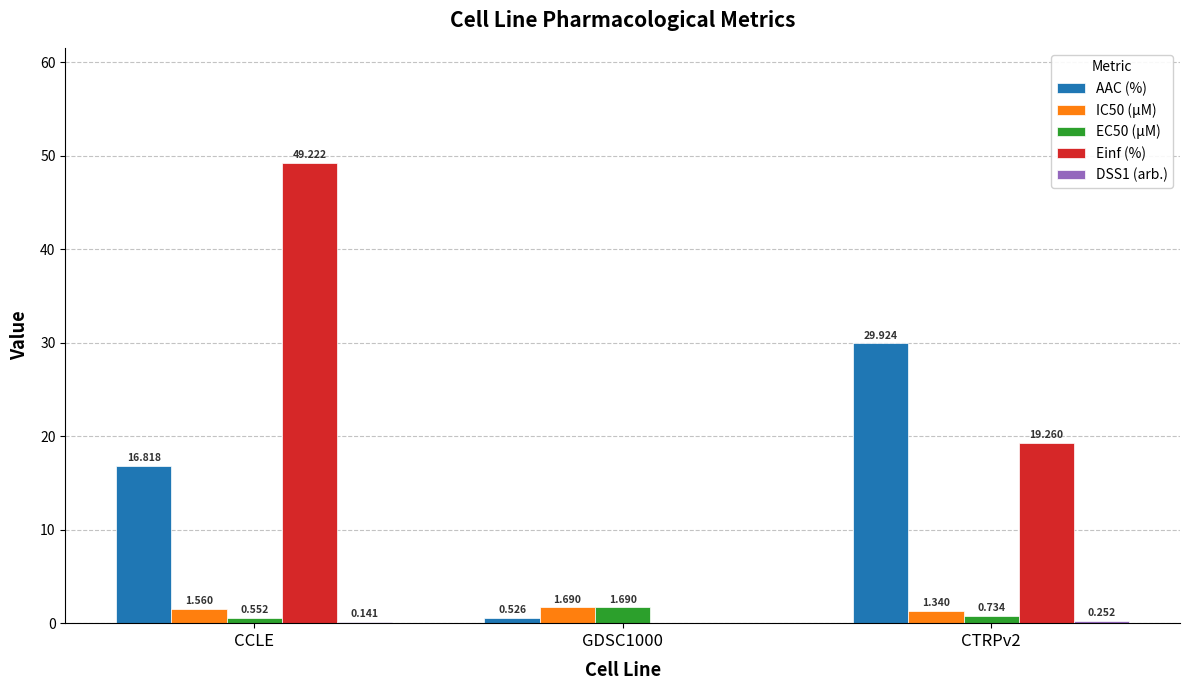

Which label corresponds to the largest value in the chart?

CCLE